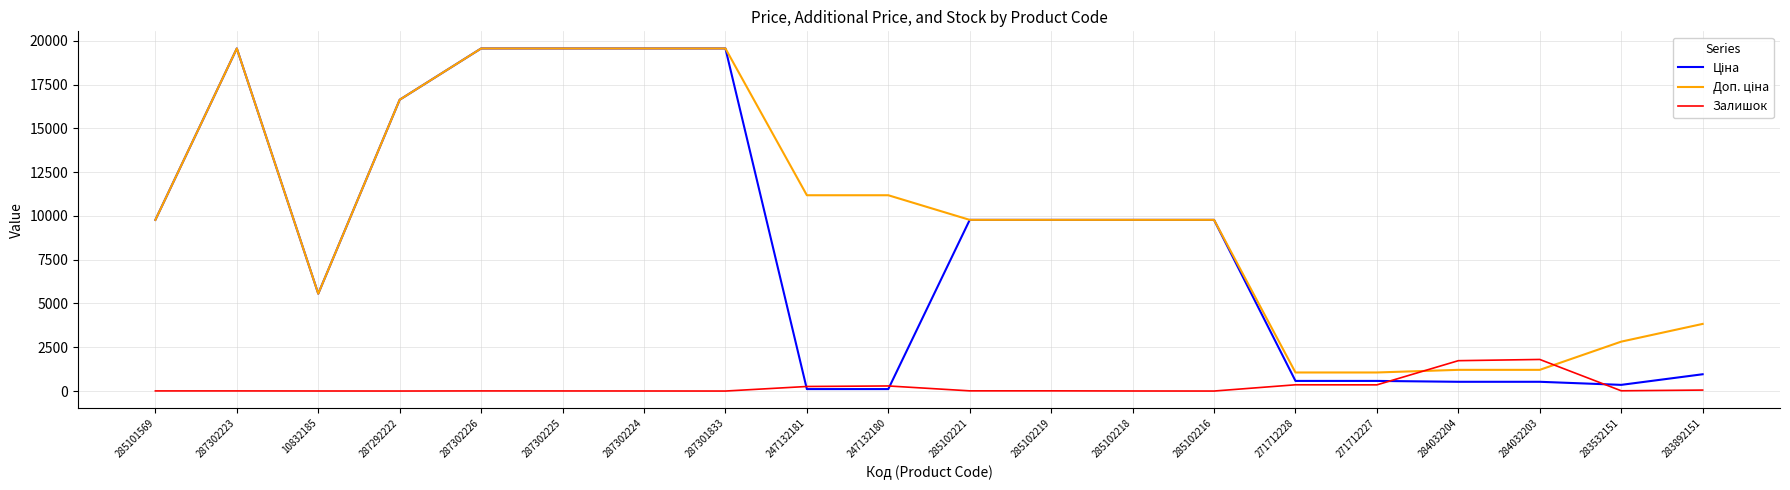

The Залишок series shows 573.6 at 284032203. True or false?

False